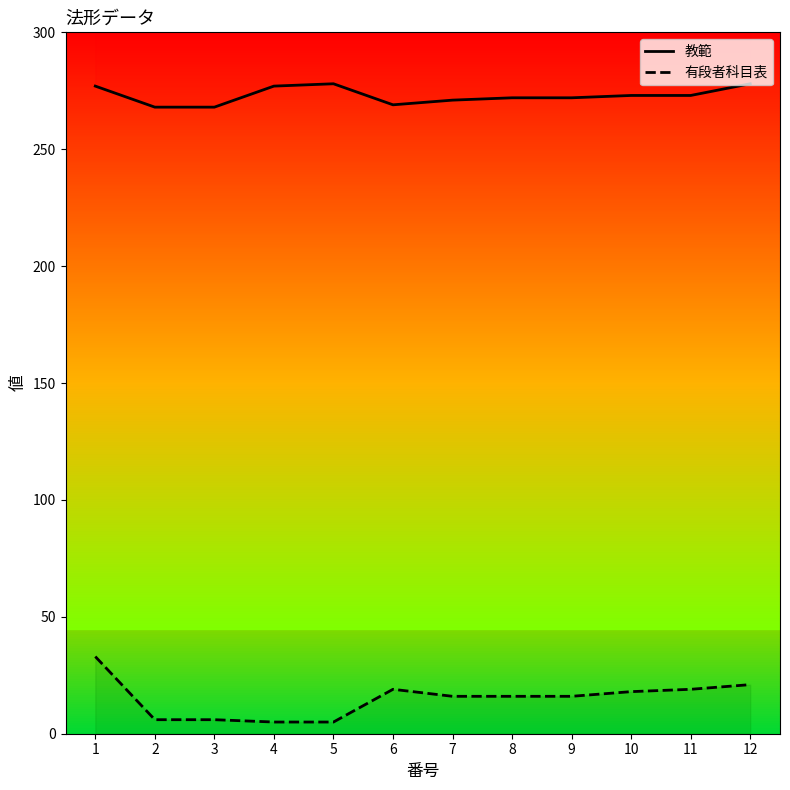

Is this an area chart (filled region under the line)?

No